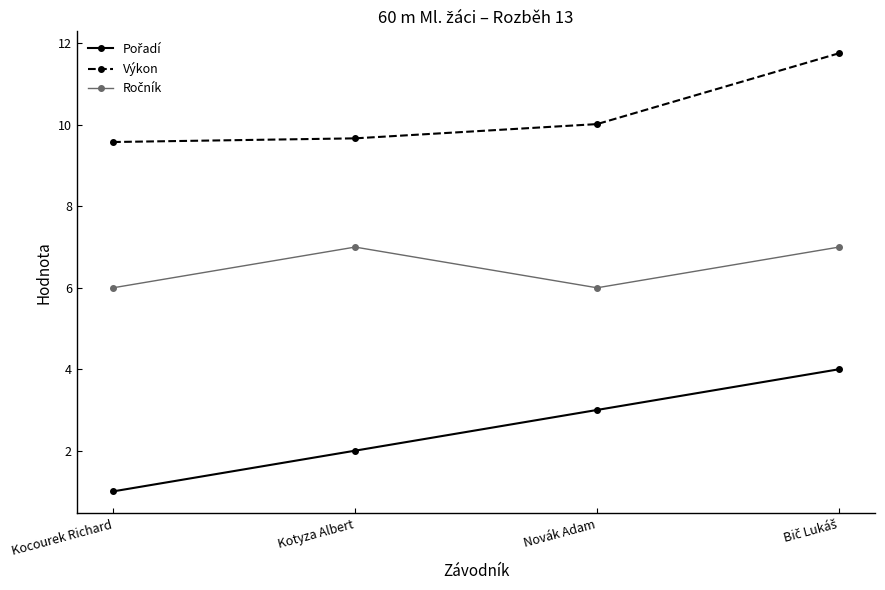

Is it true that Výkon equals 10.0 at Novák Adam?

True